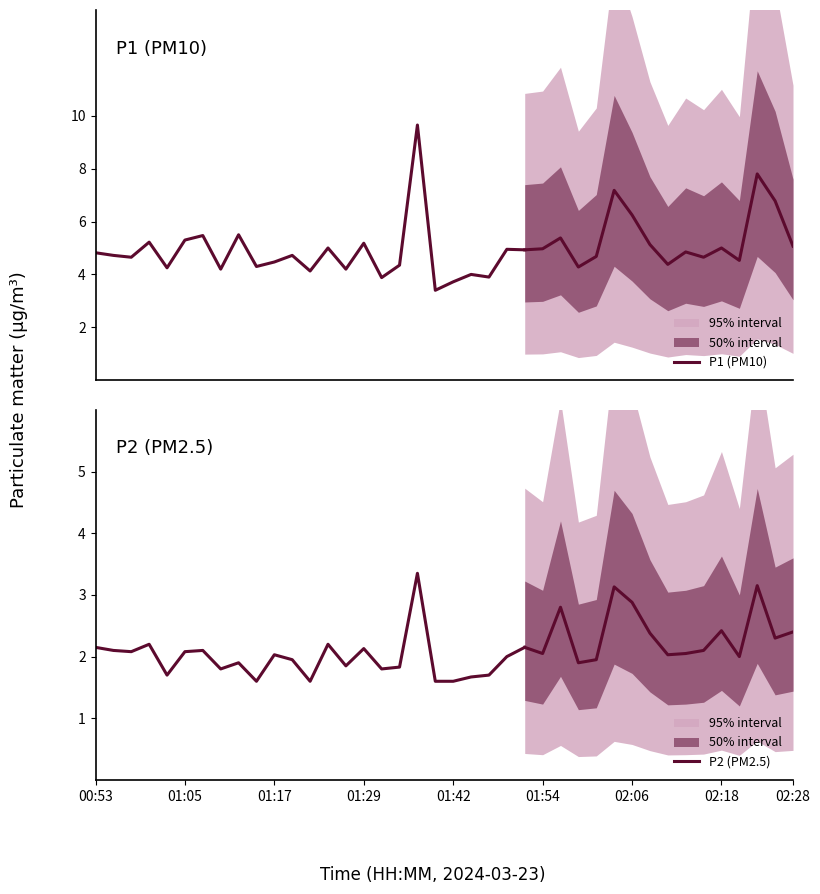

At which label does P1 (PM10) first exceed 4?

00:53